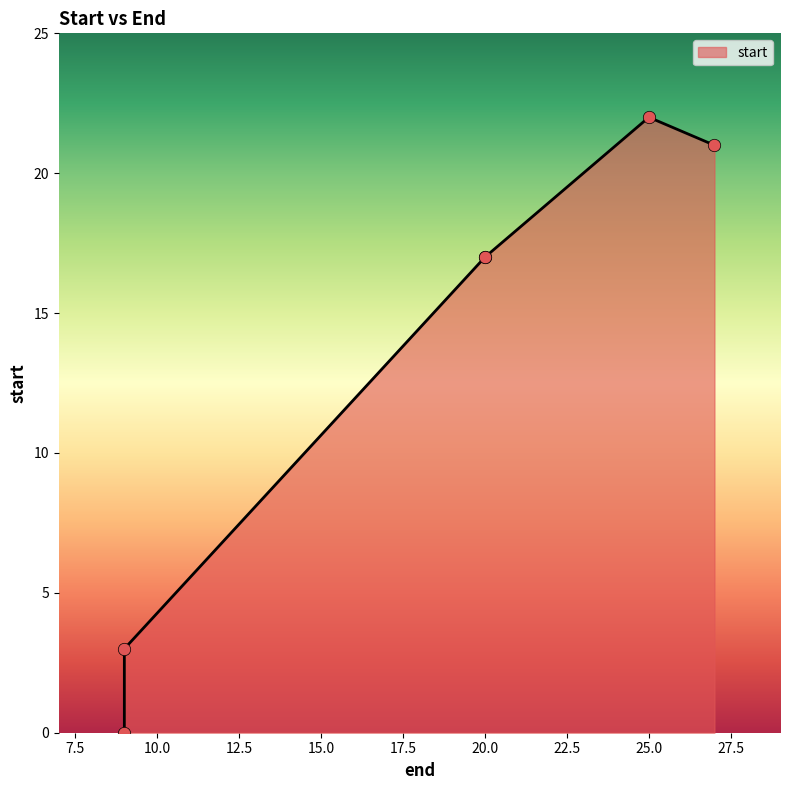

Which has a higher value, 9 or 9?

9